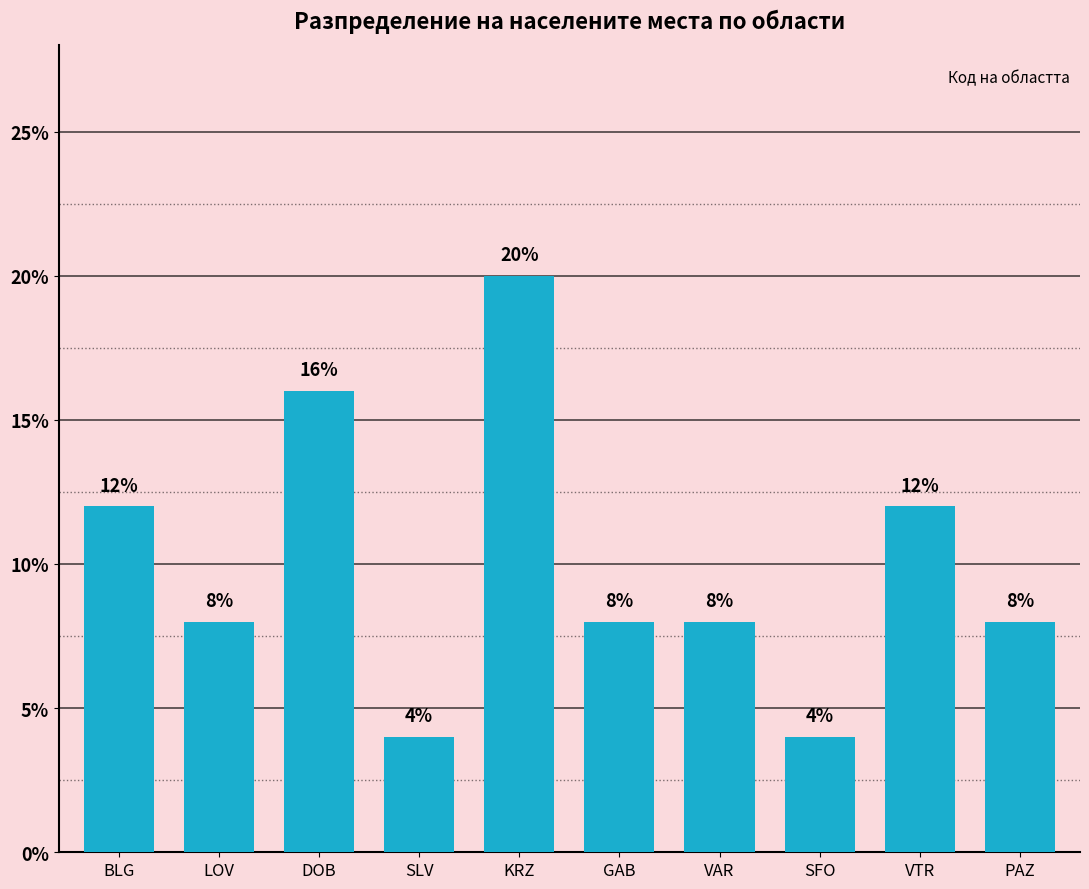

The value at SLV is 7. True or false?

False